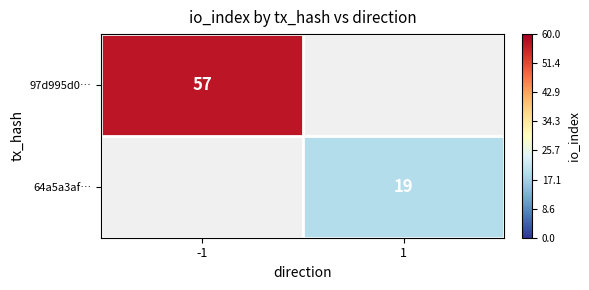

Is it true that 64a5a3af… equals 5 at 1?

False